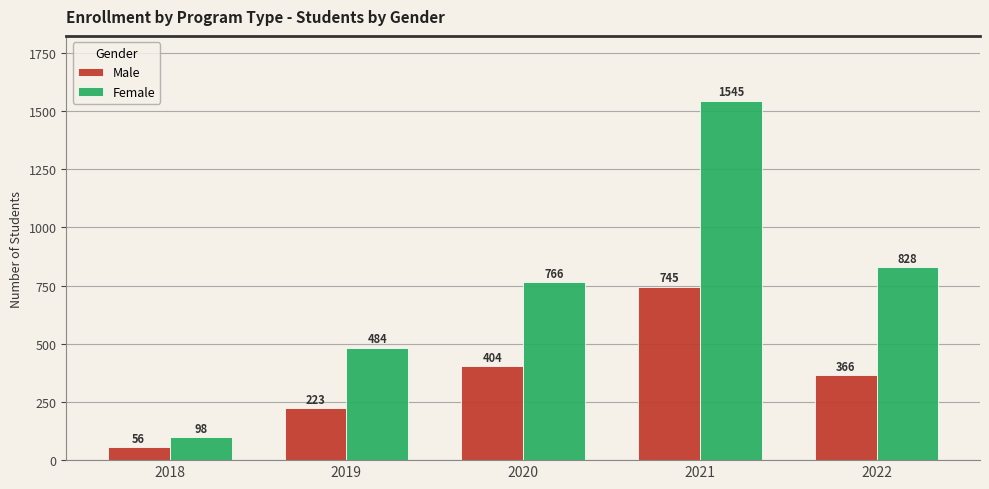

Rank the series at 2018 from highest to lowest value.

Female, Male